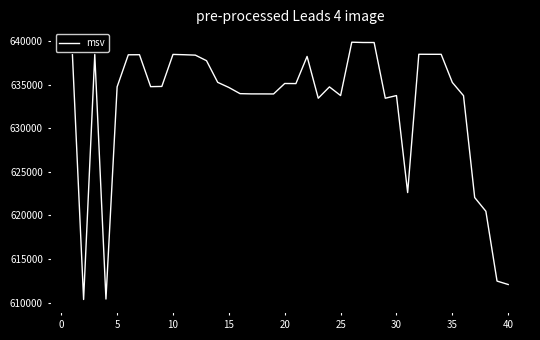

What is the greatest value displayed?

639845